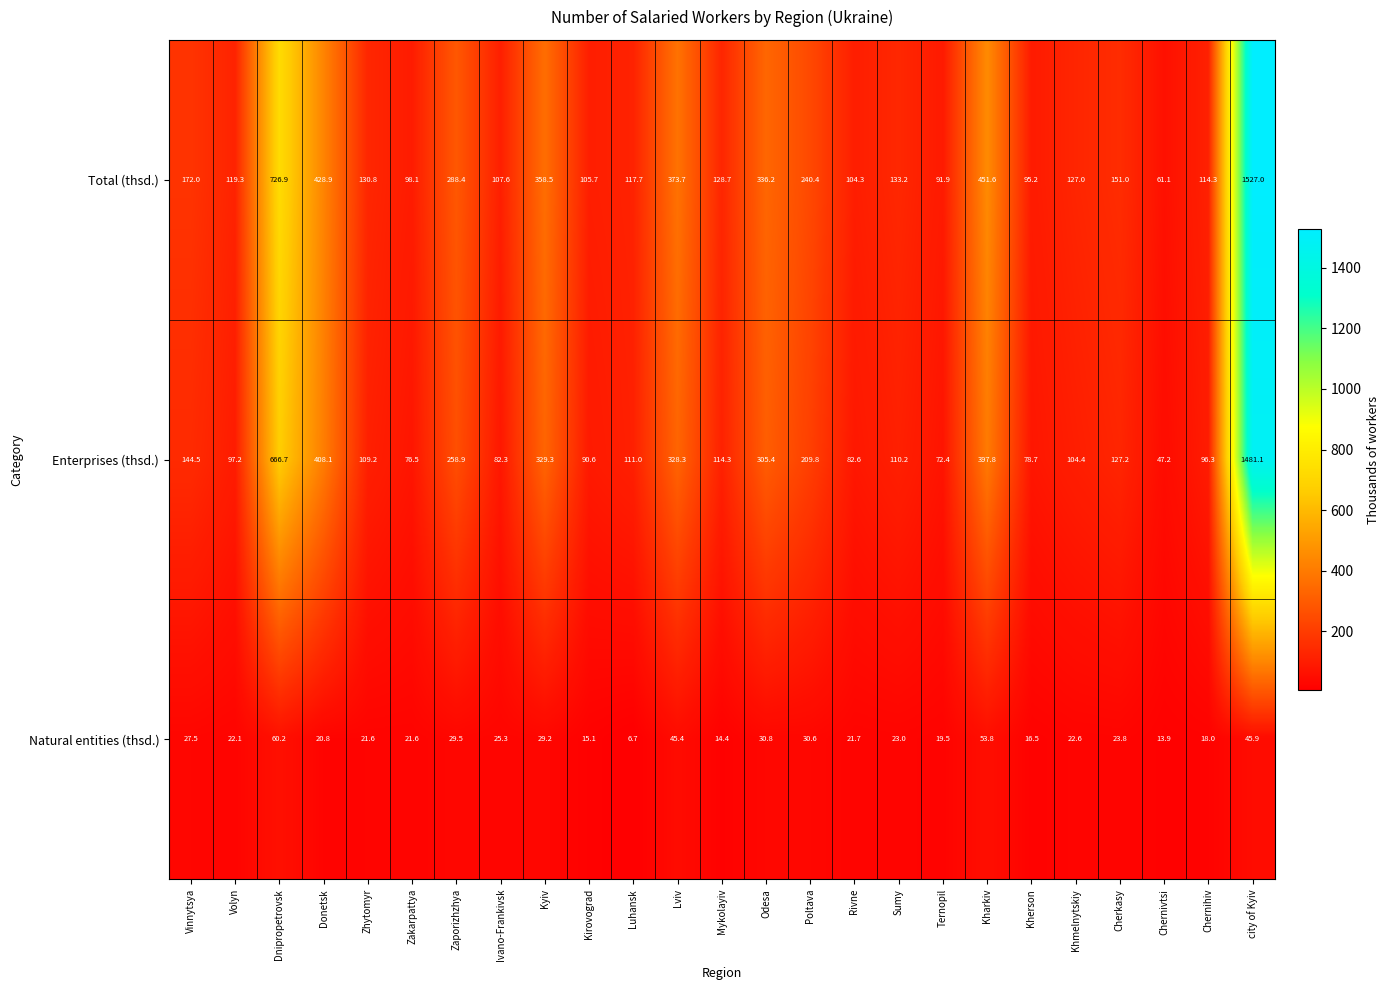

Between Zhytomyr and Lviv, which series saw the biggest shift?

Total (thsd.)